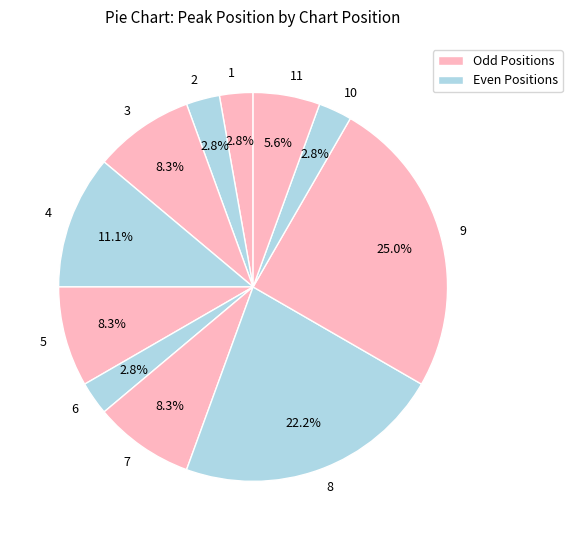

How many segments does this pie chart have?

11